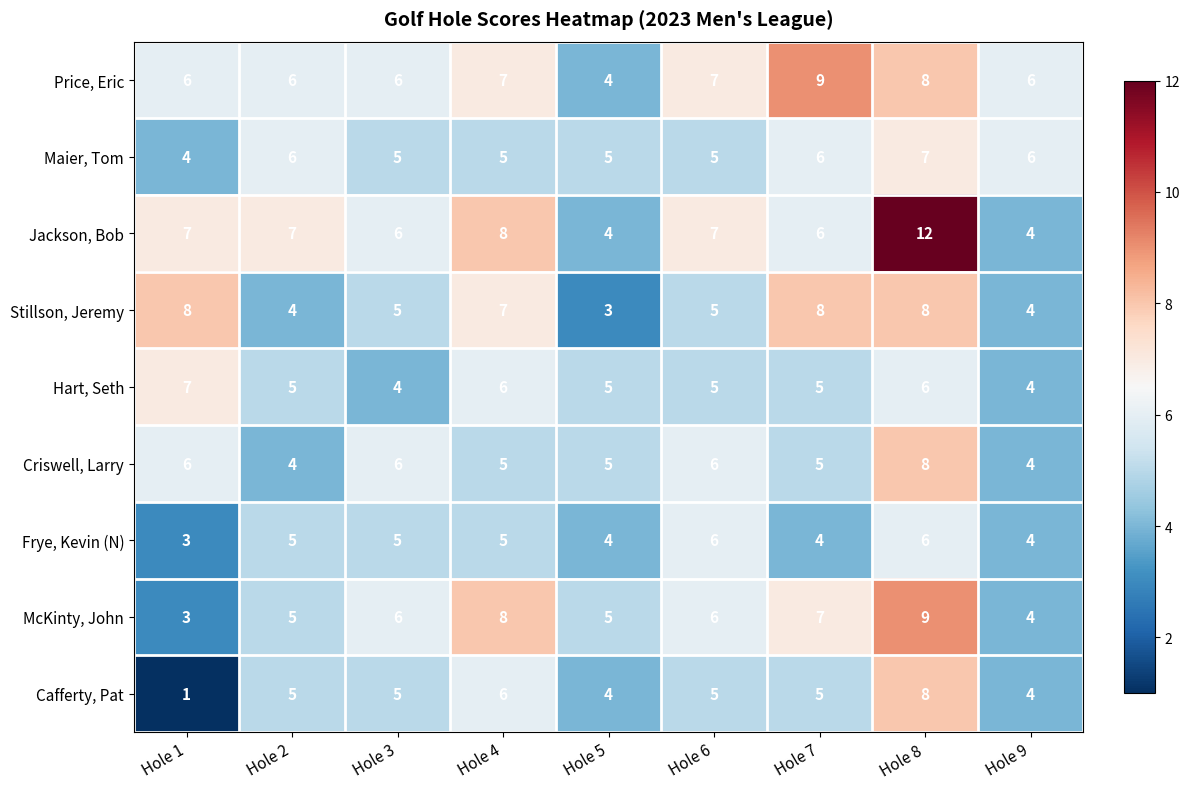

Which series has the largest range (max minus min)?

Jackson, Bob